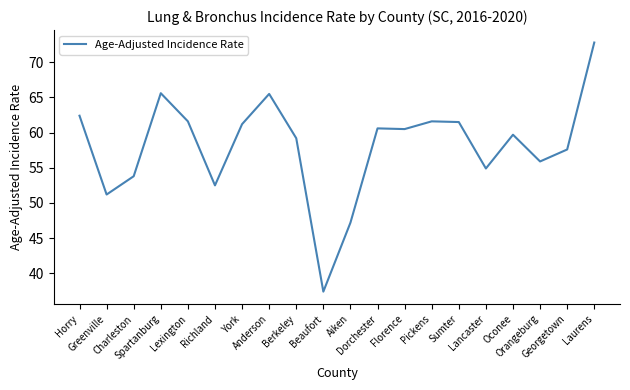

True or false: the data shows 59.2 at Berkeley.

True